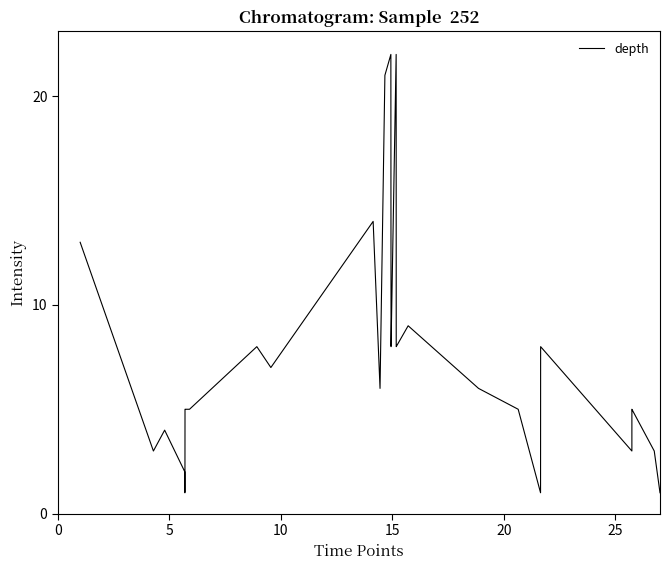

What is the greatest value displayed?

22